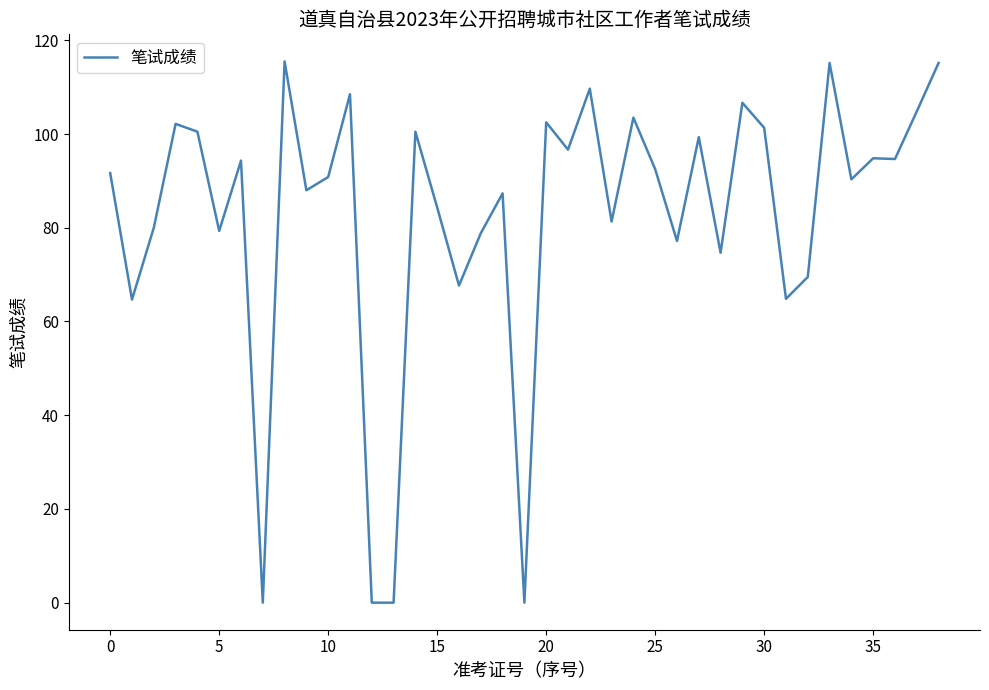

What is the maximum value shown in the chart?

115.5